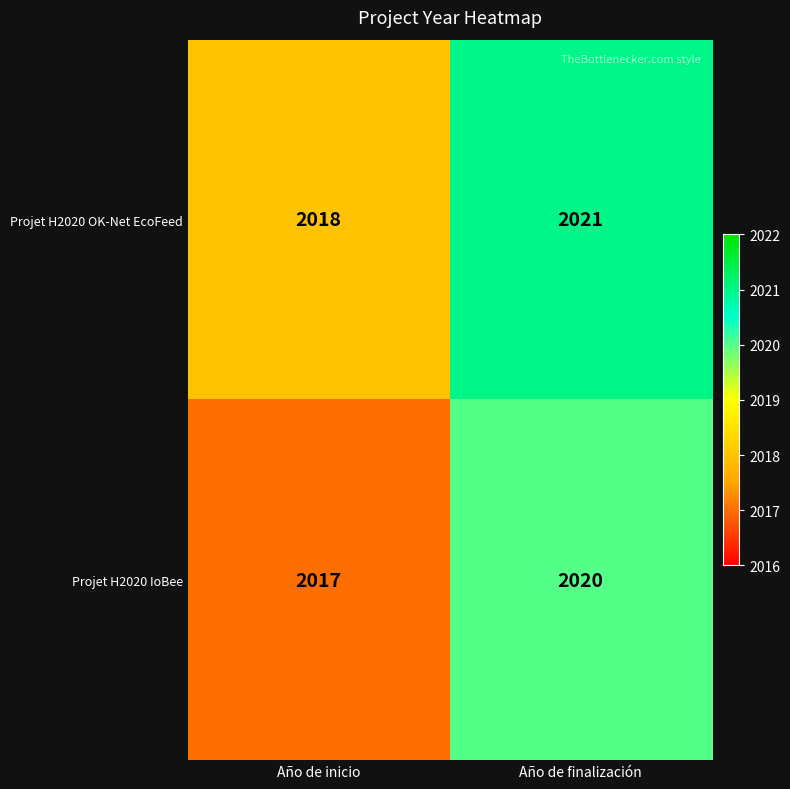

Reading left to right, extract all data points from this chart.

Projet H2020 OK-Net EcoFeed: Año de inicio=2018	Año de finalización=2021
Projet H2020 IoBee: Año de inicio=2017	Año de finalización=2020